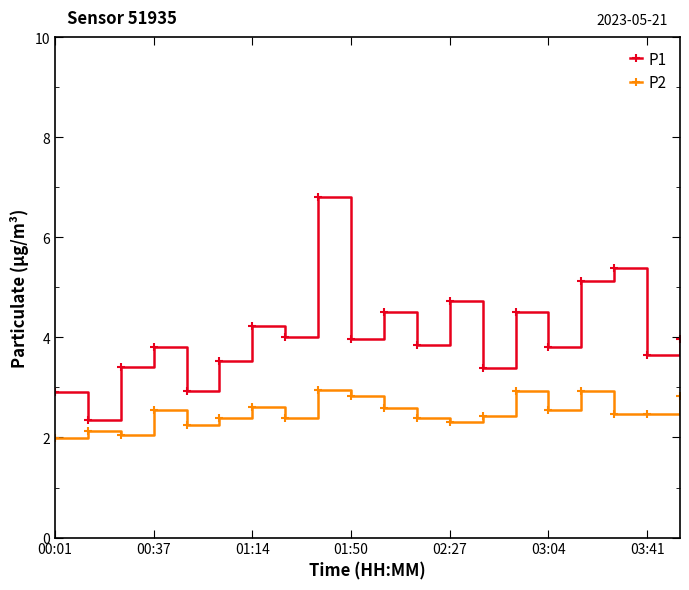

What is the sum of all P1 values?

80.8